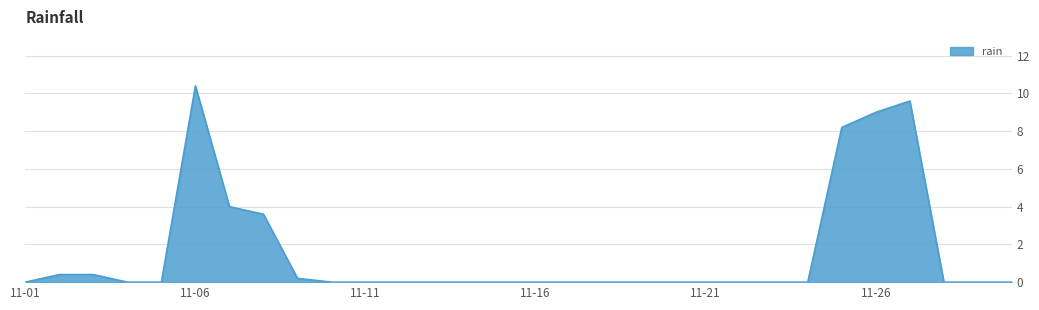

What is the maximum value shown in the chart?

10.4